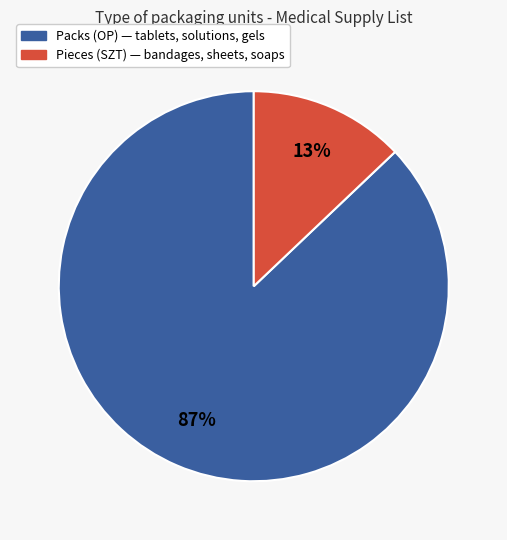

To the nearest percent, what is the average slice percentage?

50%